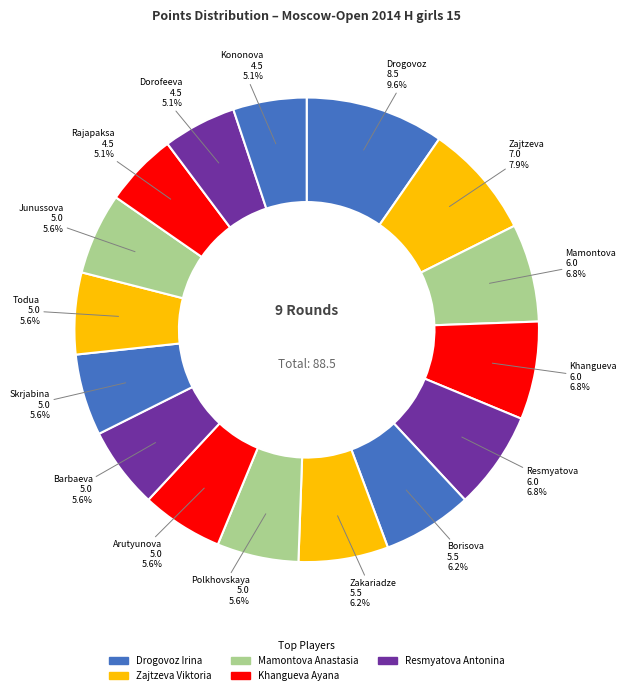

Is Todua Anastasia the majority of the pie?

No